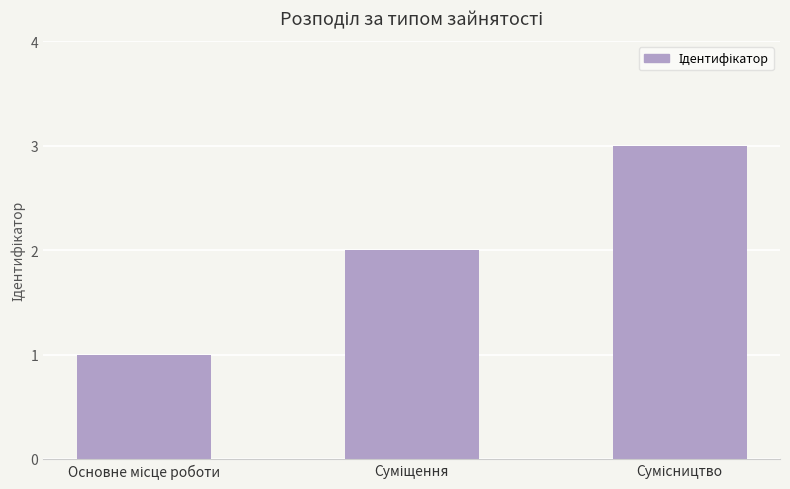

What is the value of the 3rd bar from the left?

3